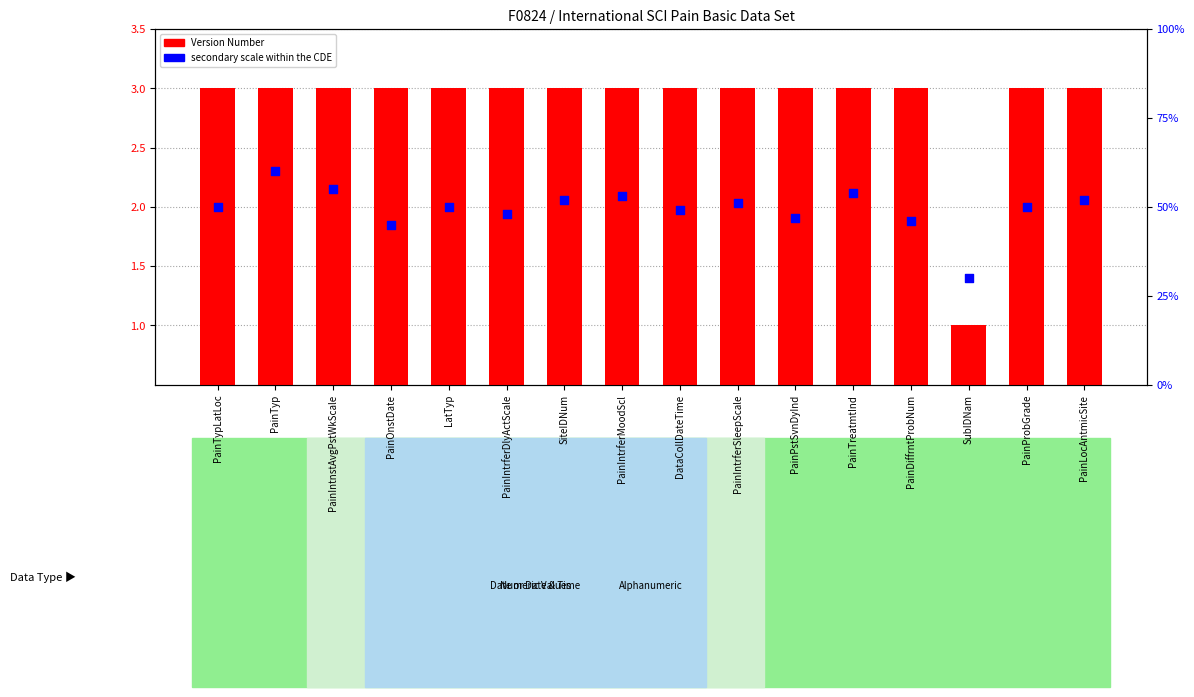

At which category is the sum across all series the highest?

PainTyp